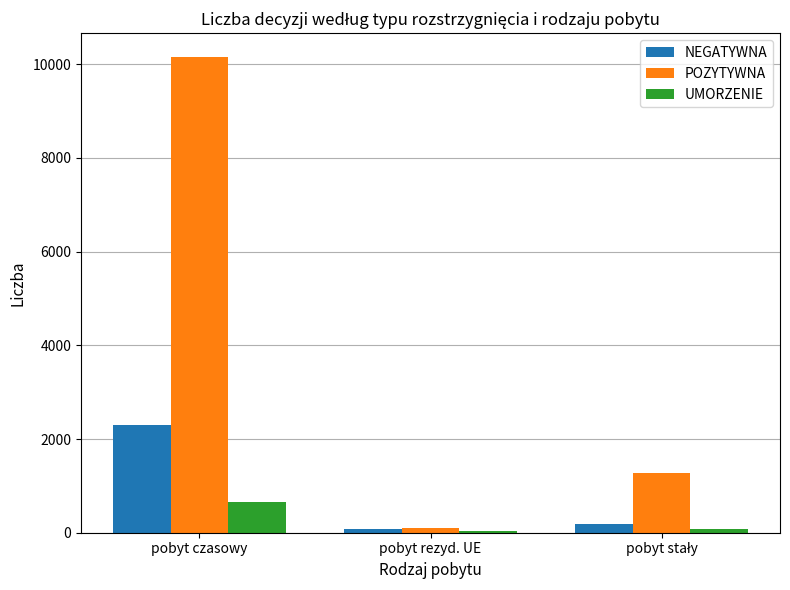

What is the value of the UMORZENIE bar at the 2nd from the left?

38